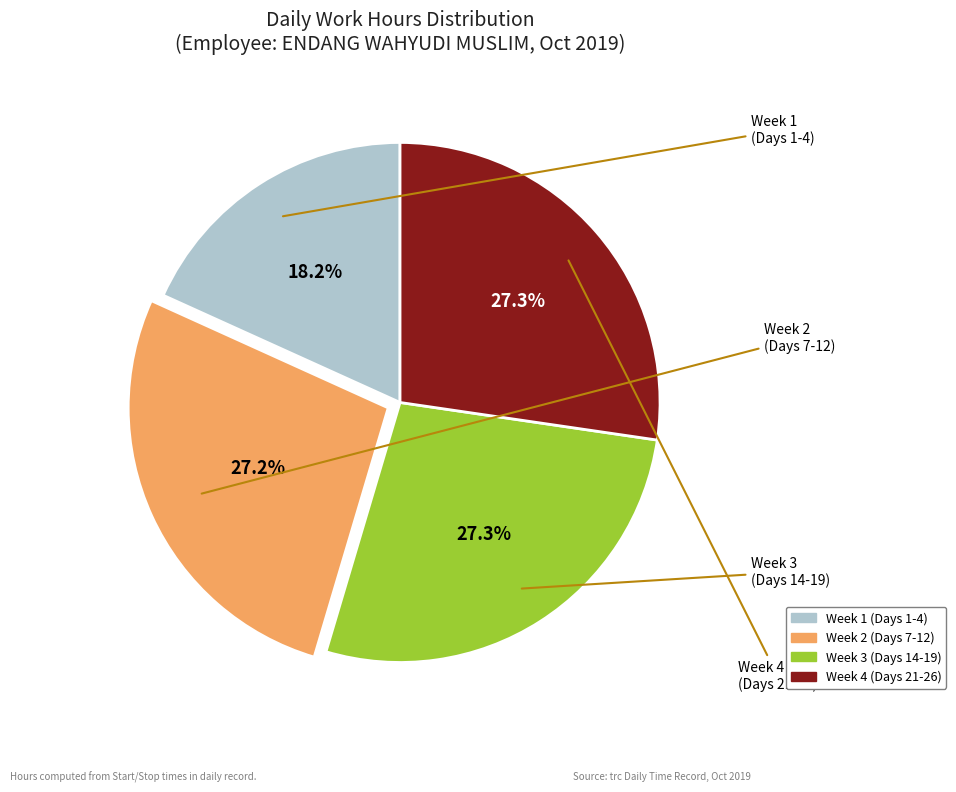

Does any single category account for the majority?

No